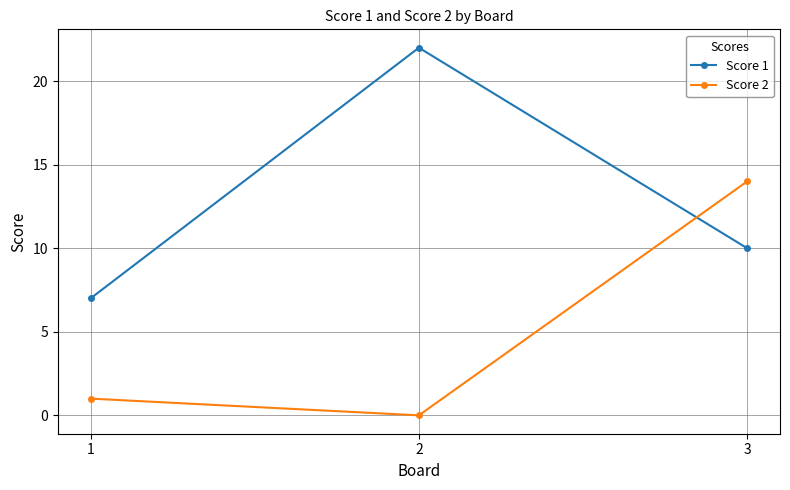

What is the sum of all Score 2 values?

15